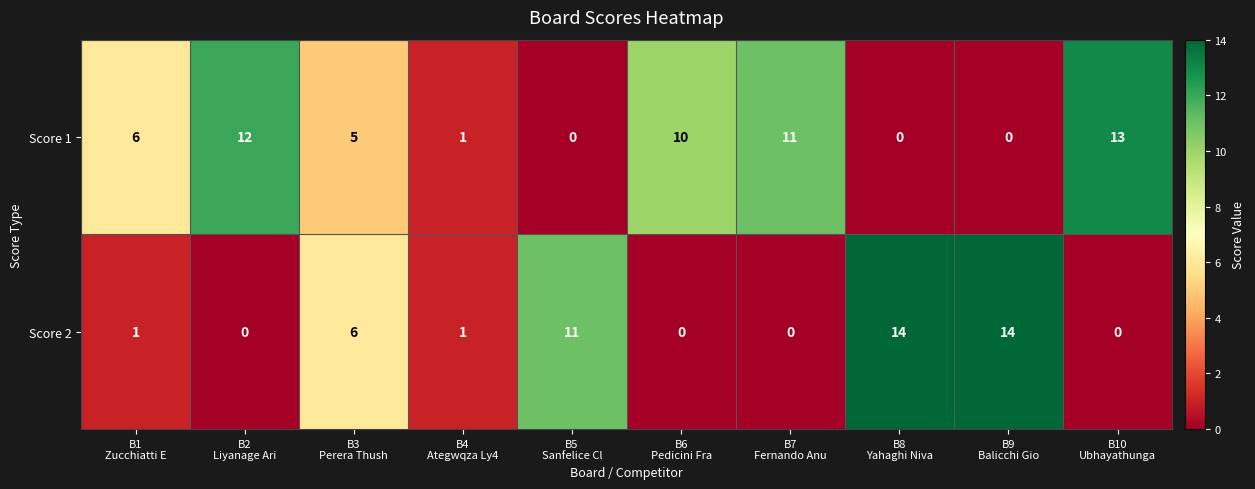

What is the greatest value displayed?

14